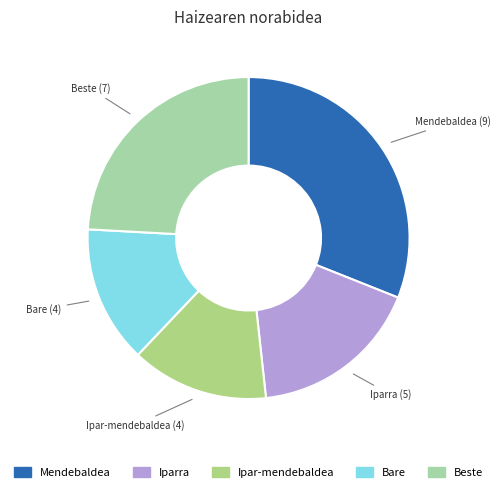

Count the number of slices in the pie.

5